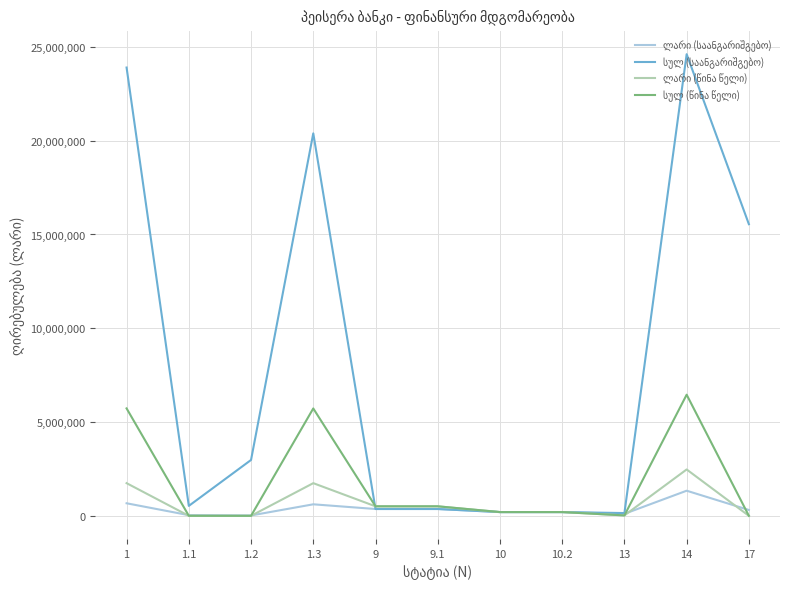

At which category is the sum across all series the highest?

14